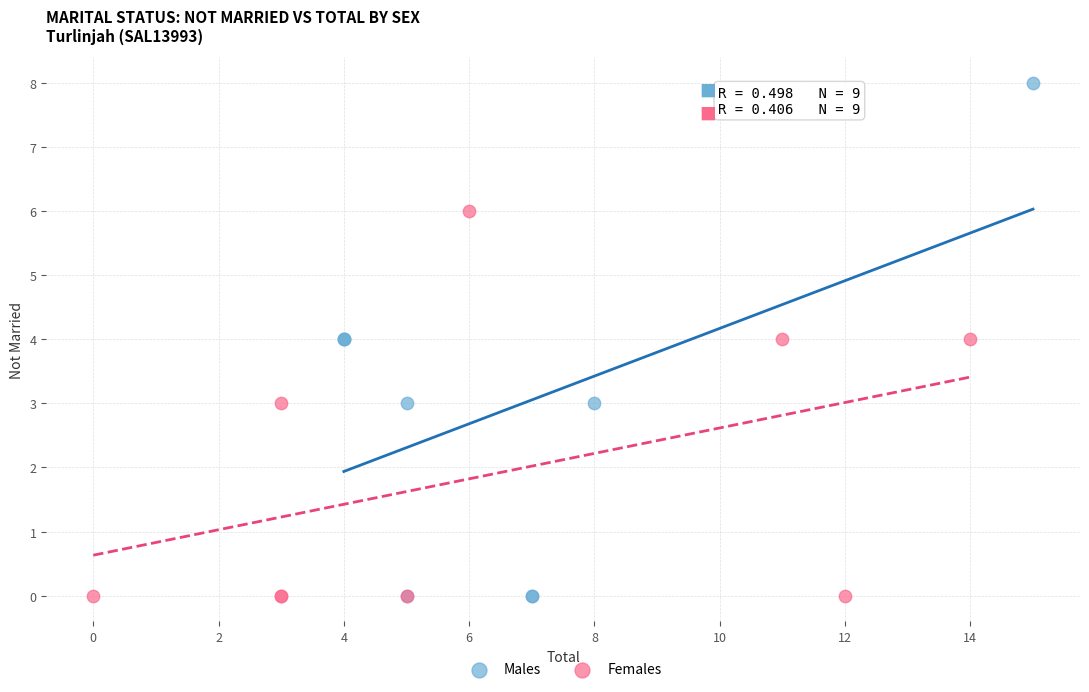

Which series contains the highest Y value?

Males